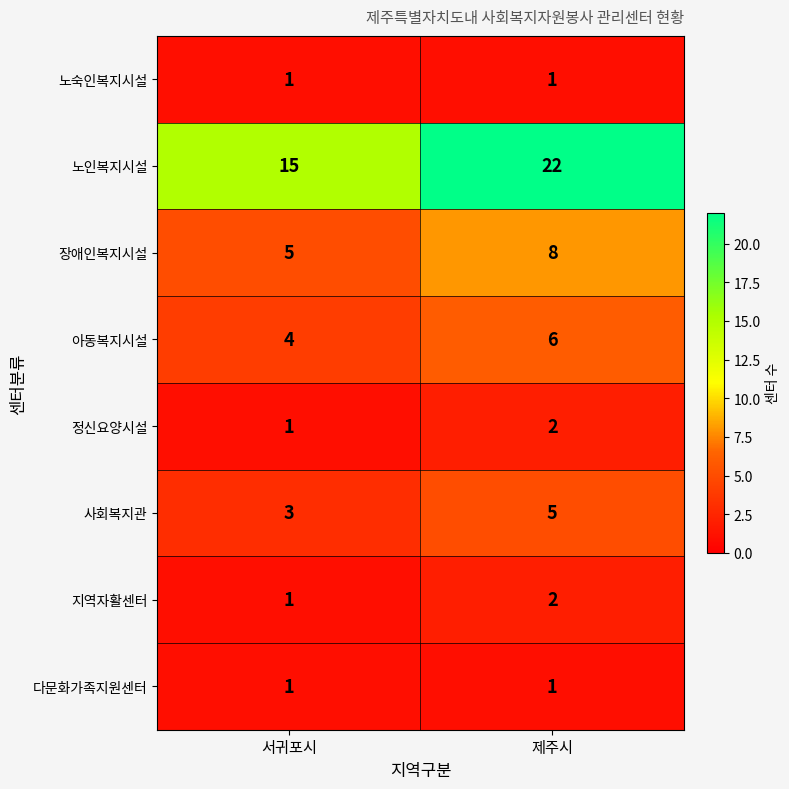

What is the minimum value shown in the chart?

1